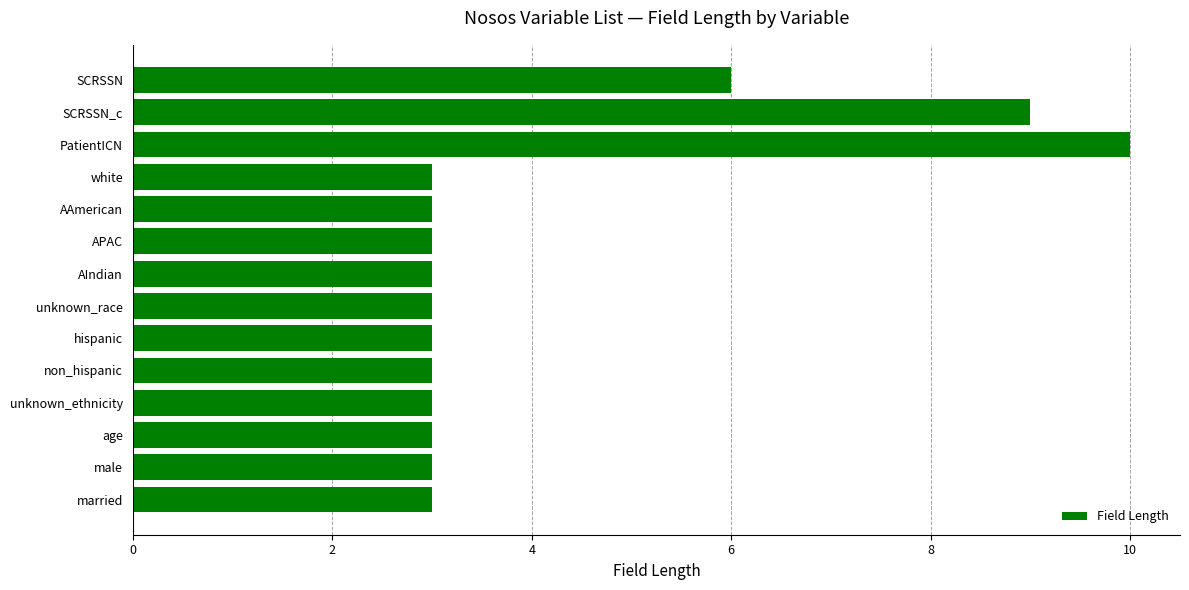

Where is the data nearest to the value 6?

SCRSSN